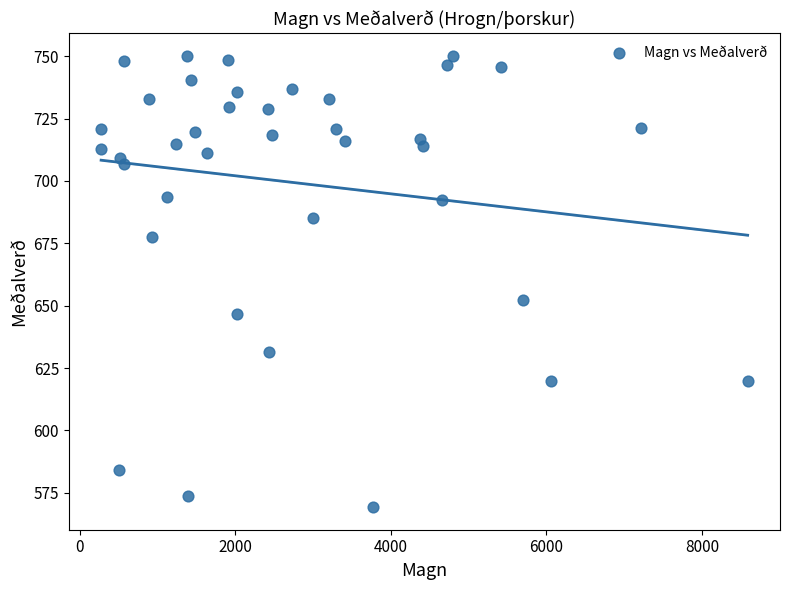

What Y value in the scatter plot is closest to 659?

652.3